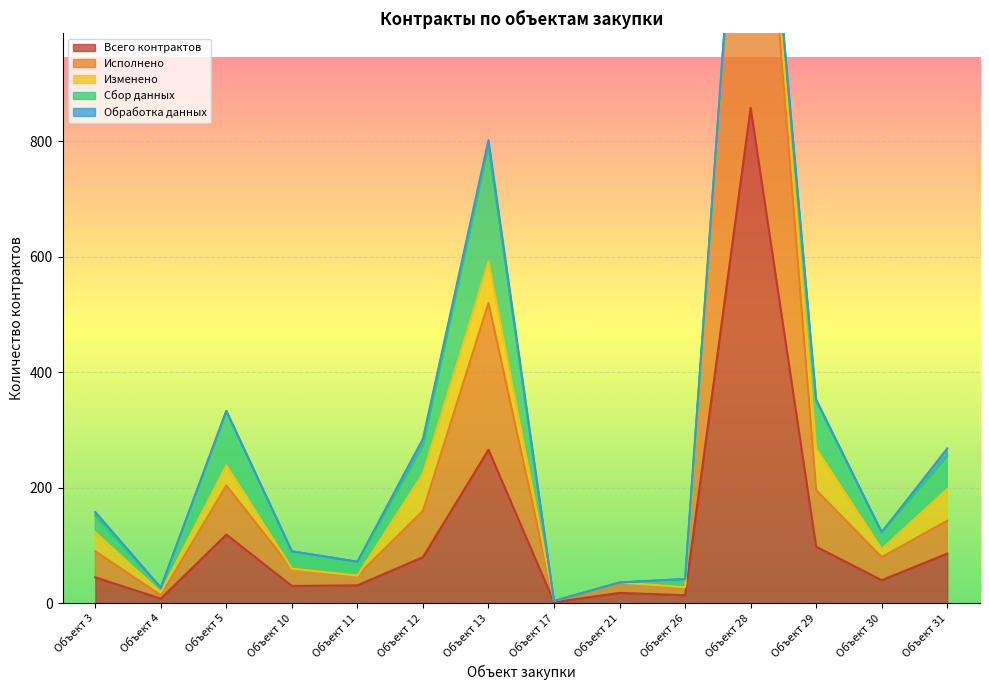

True or false: Изменено has a value of 33 at 11.

False